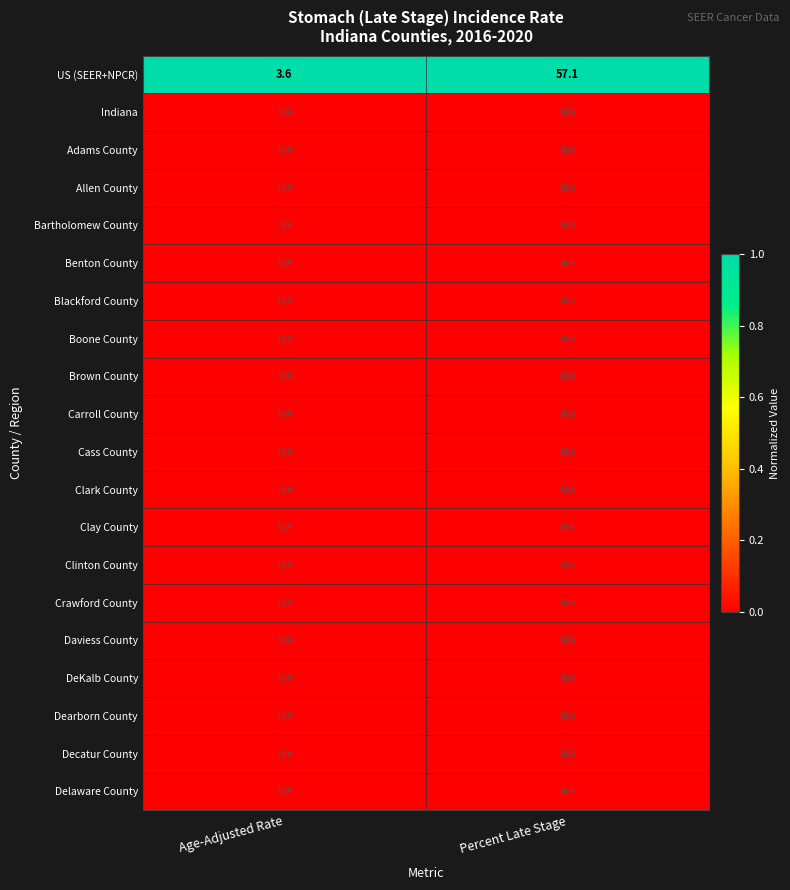

What is the sum of the US (SEER+NPCR) values at Percent Late Stage and Age-Adjusted Rate?

60.7